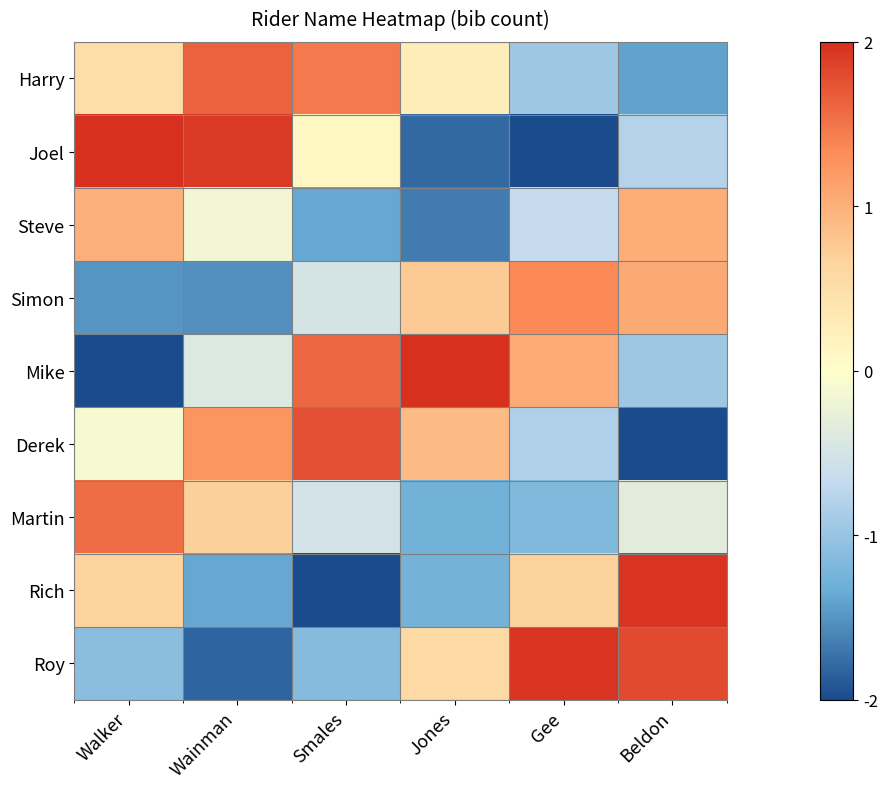

Which label corresponds to the smallest value in the chart?

Gee